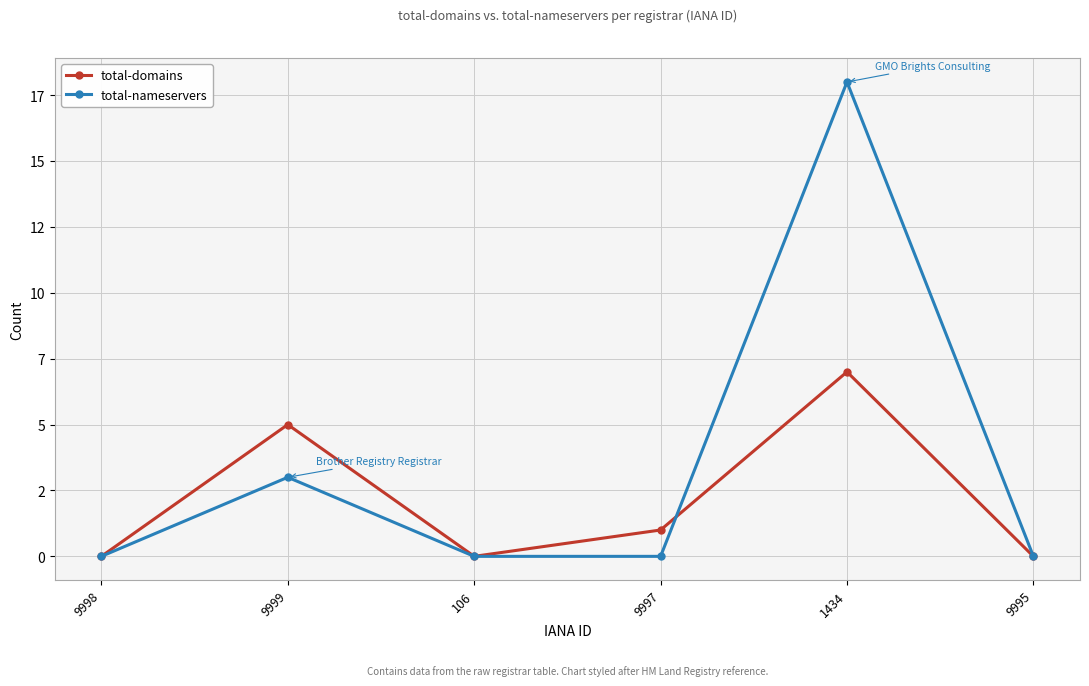

True or false: total-domains and total-nameservers intersect in this chart.

True